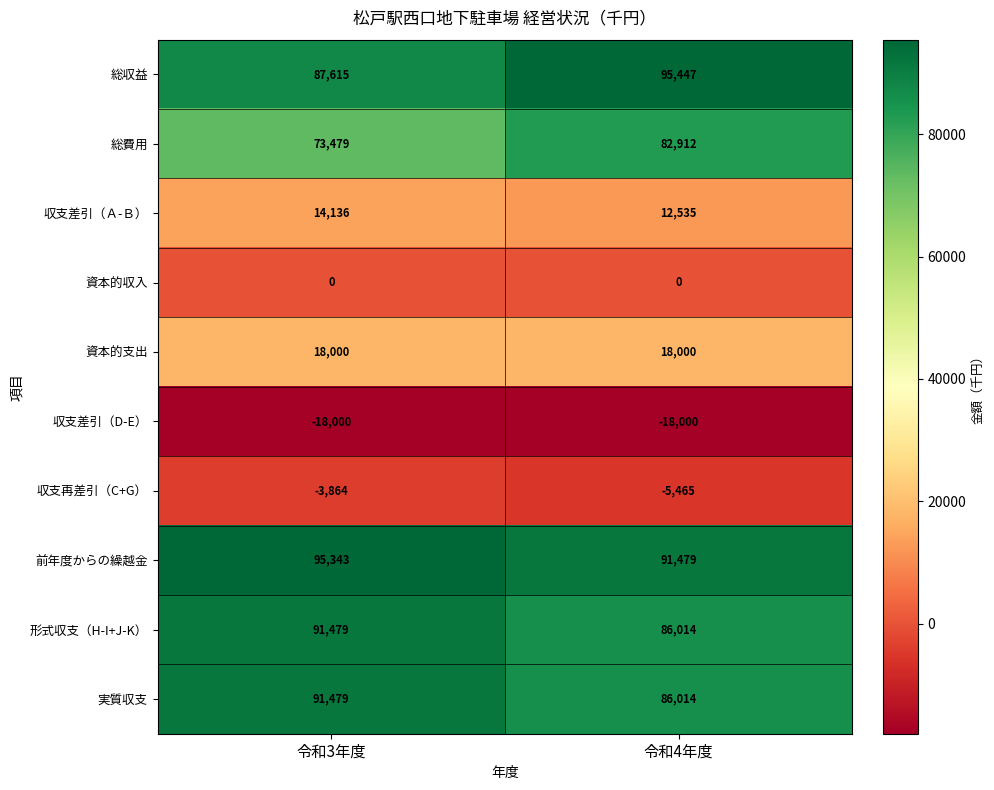

Reading right to left, what are all the values shown in this chart?

総収益: 95447	87615
総費用: 82912	73479
収支差引（Ａ-Ｂ）: 12535	14136
資本的収入: 0	0
資本的支出: 18000	18000
収支差引（D-E）: -18000	-18000
収支再差引（C+G）: -5465	-3864
前年度からの繰越金: 91479	95343
形式収支（H-I+J-K）: 86014	91479
実質収支: 86014	91479